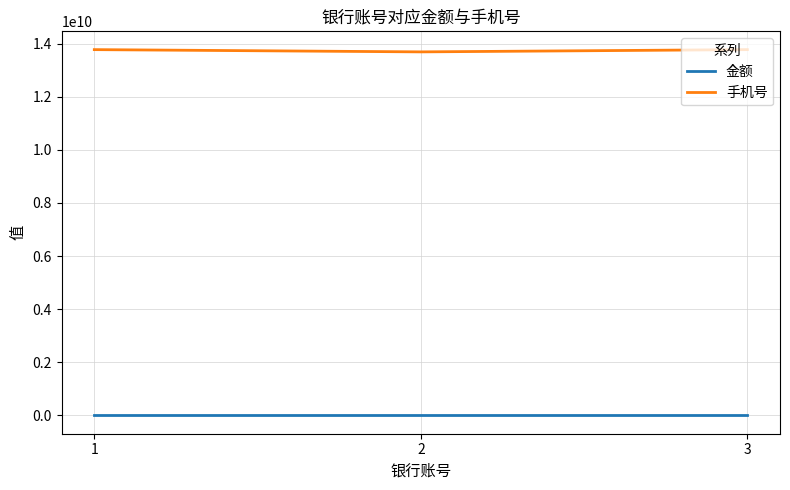

Which series has the largest total across all categories?

手机号